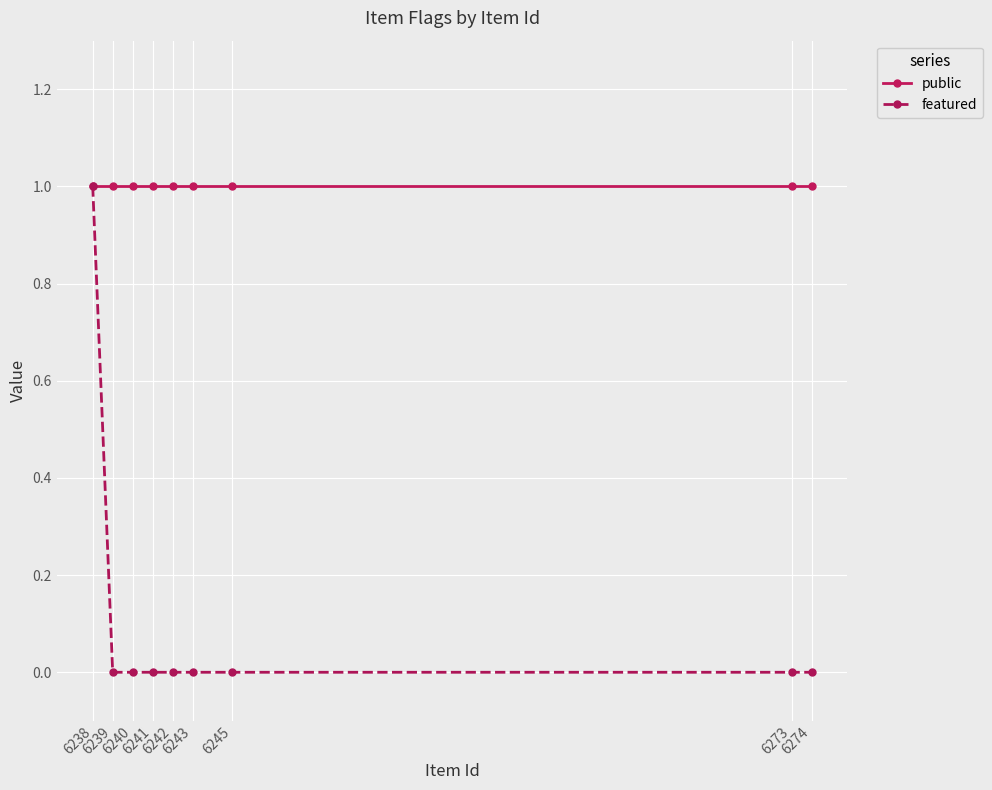

Which series has the largest range (max minus min)?

featured